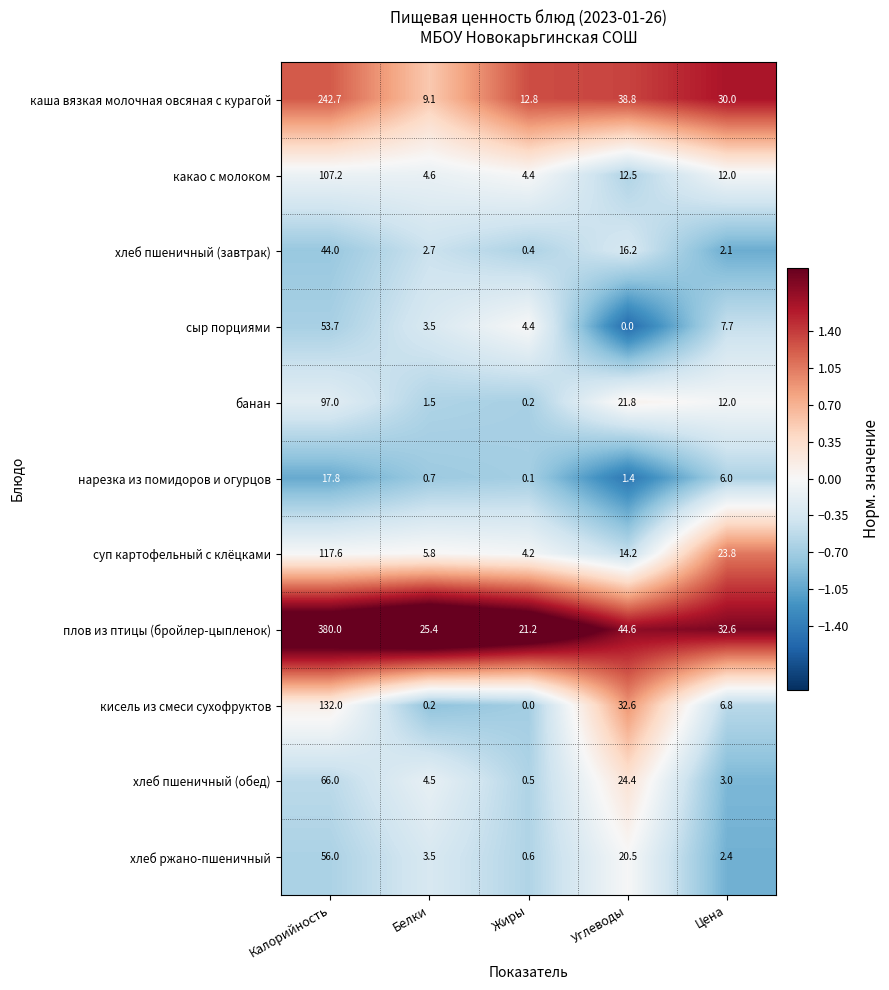

What is the difference between the highest and lowest values at Калорийность?

362.2